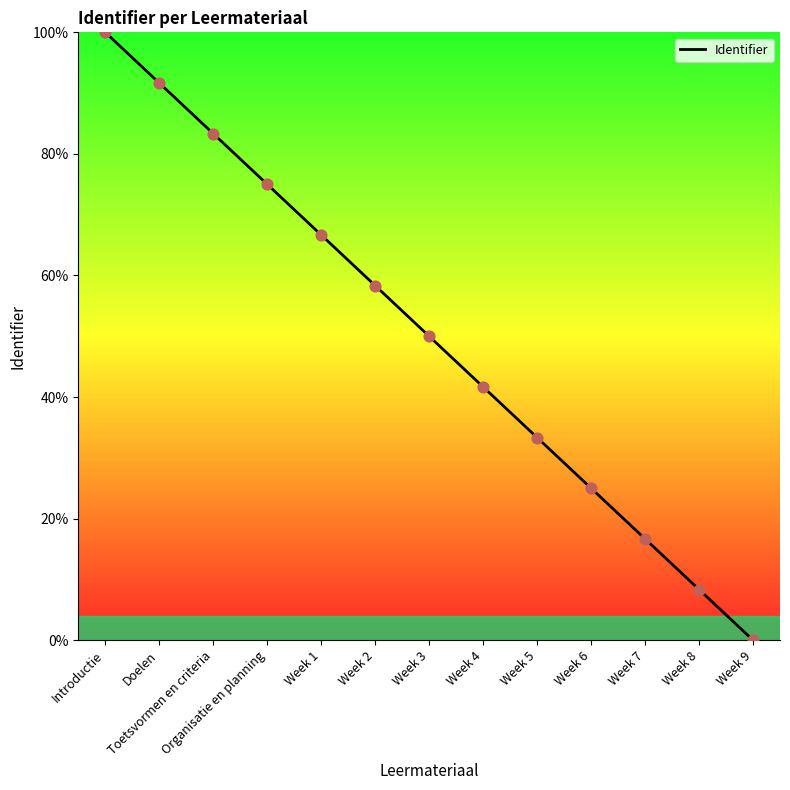

What is the change in value from Doelen to Week 7?

-75.0